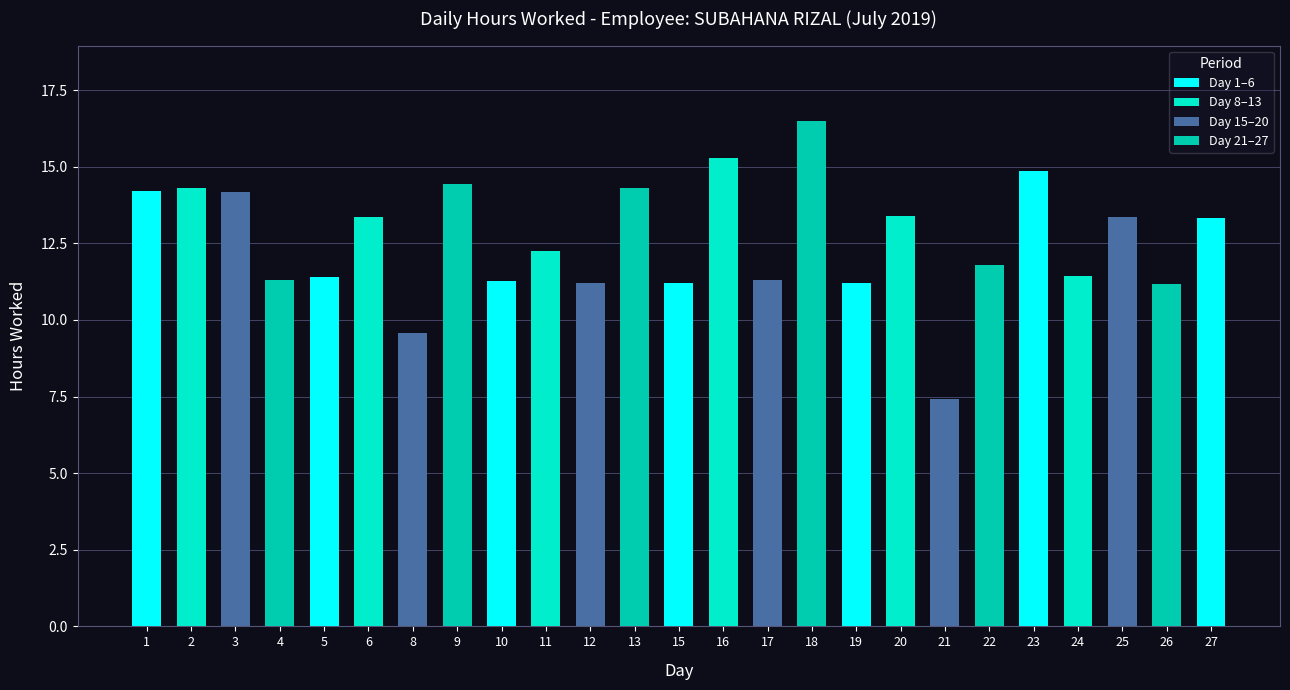

Which has a higher value, 26 or 18?

18